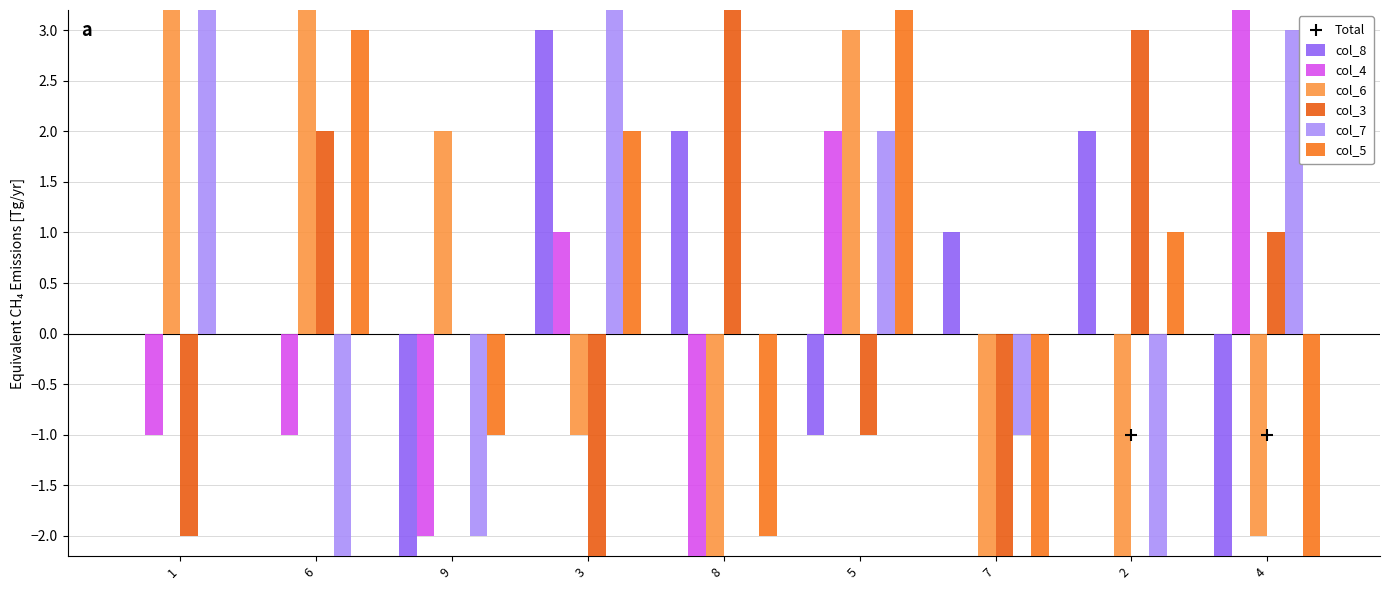

Which series has the largest total across all categories?

col_7